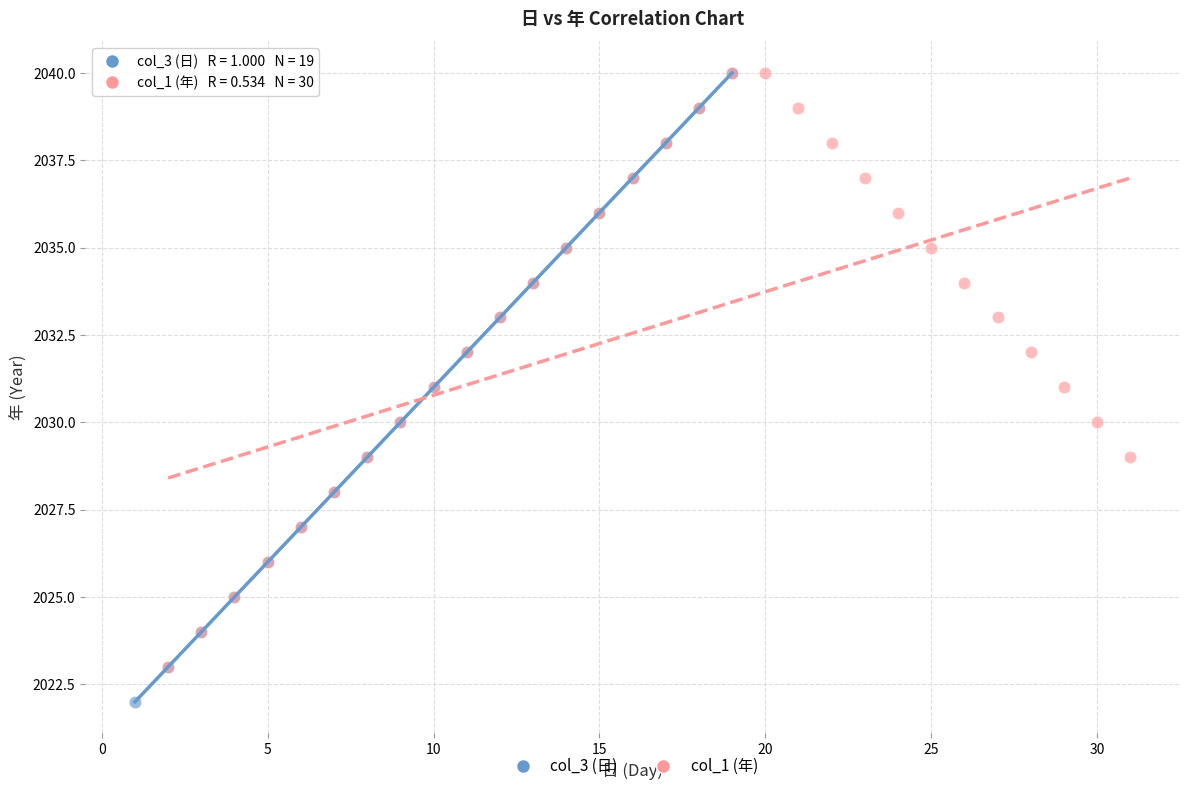

Which series reaches the minimum Y coordinate?

col_3 (日)